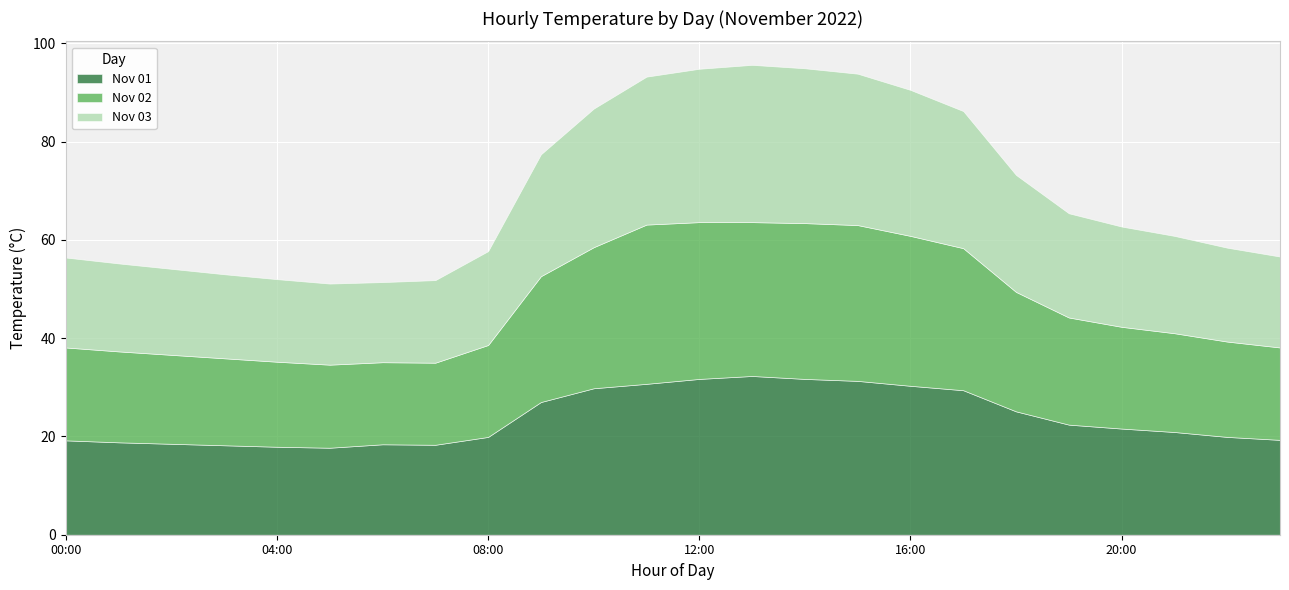

Which series has the largest total across all categories?

Nov 01